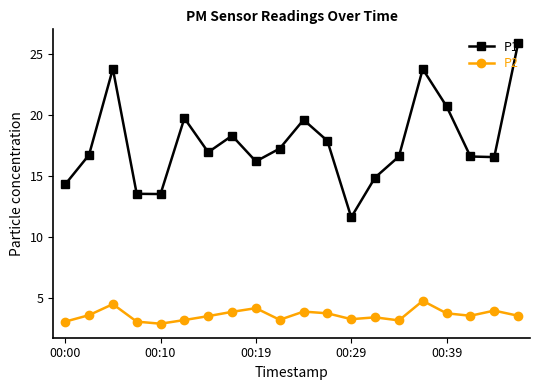

What is the sum of all P1 values?

354.4